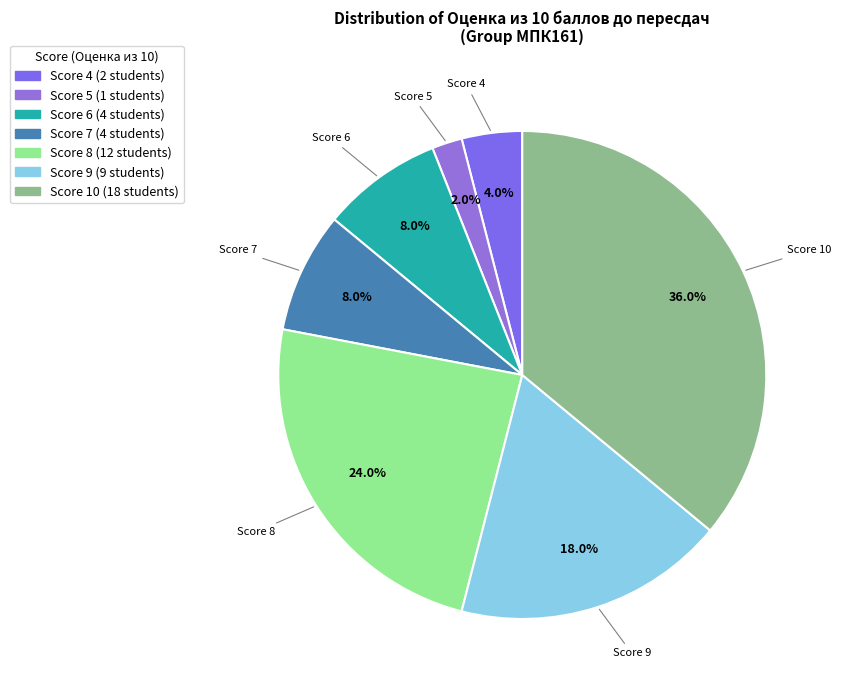

How many segments does this pie chart have?

7